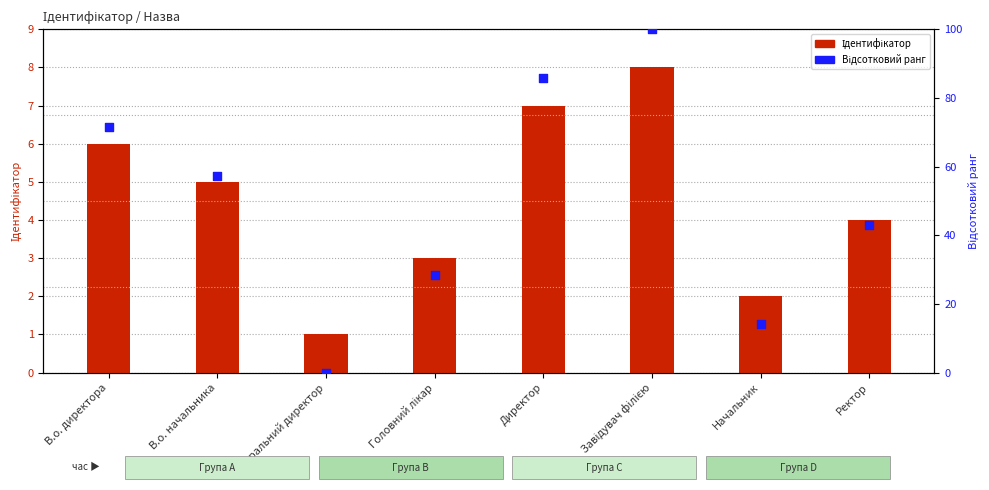

At which category is the sum across all series the highest?

Завідувач філією